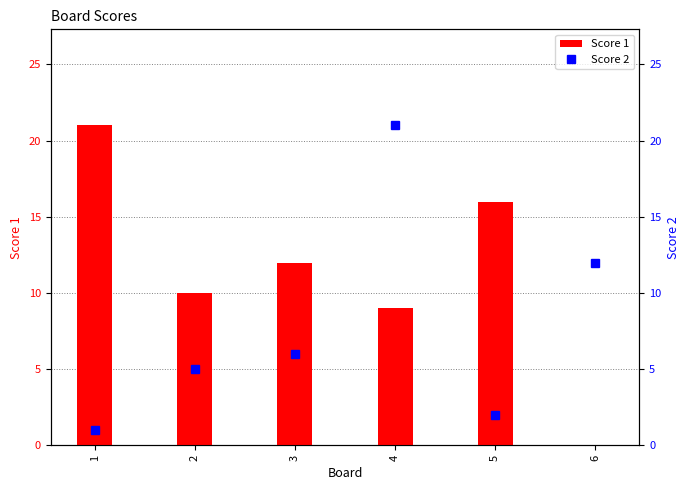

What are all the series names shown in the legend?

Score 1, Score 2